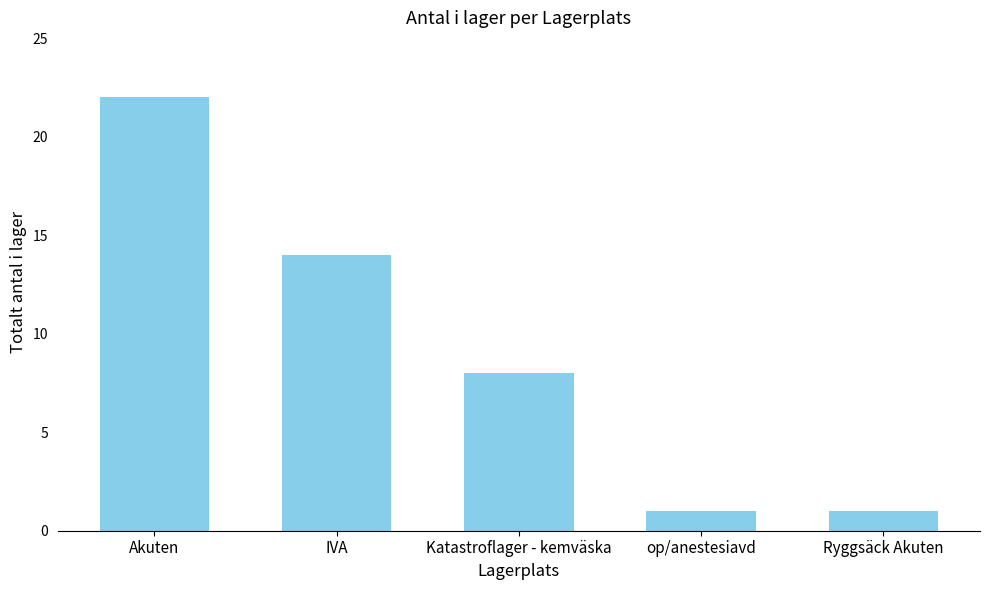

How many values are below 8?

2